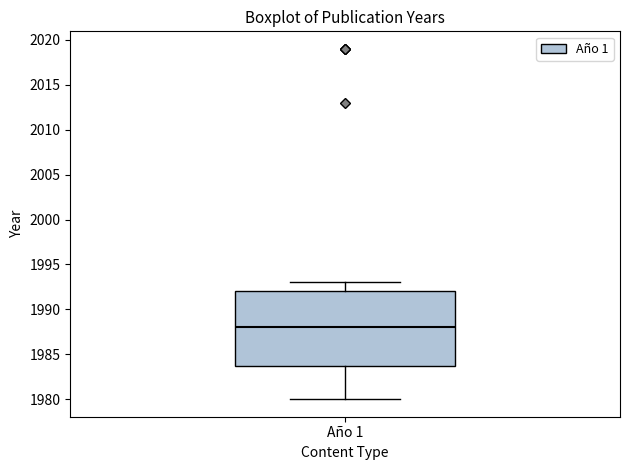

Transcribe this box plot: give where the median line is, the range the box spans, and where the two whiskers end, as read against the y-axis. The values are not printed on the chart, so give them approximately, as read against the axis.

median 1988, box 1984 to 1992, whiskers 1980 to 1993